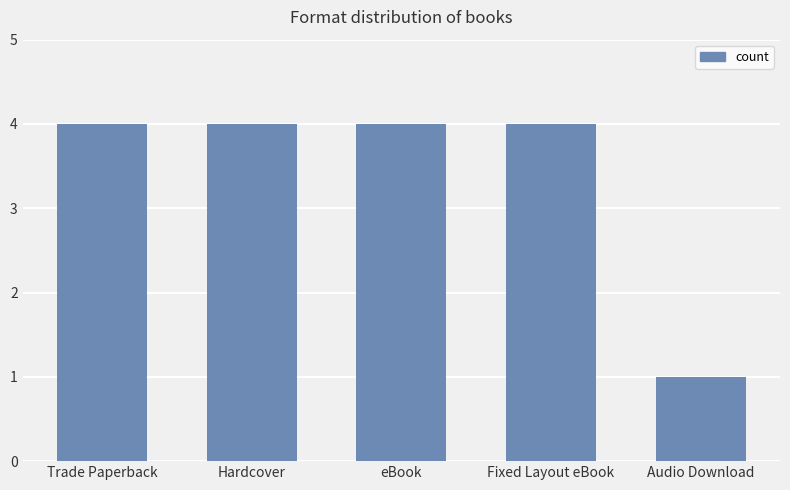

What is the average value?

3